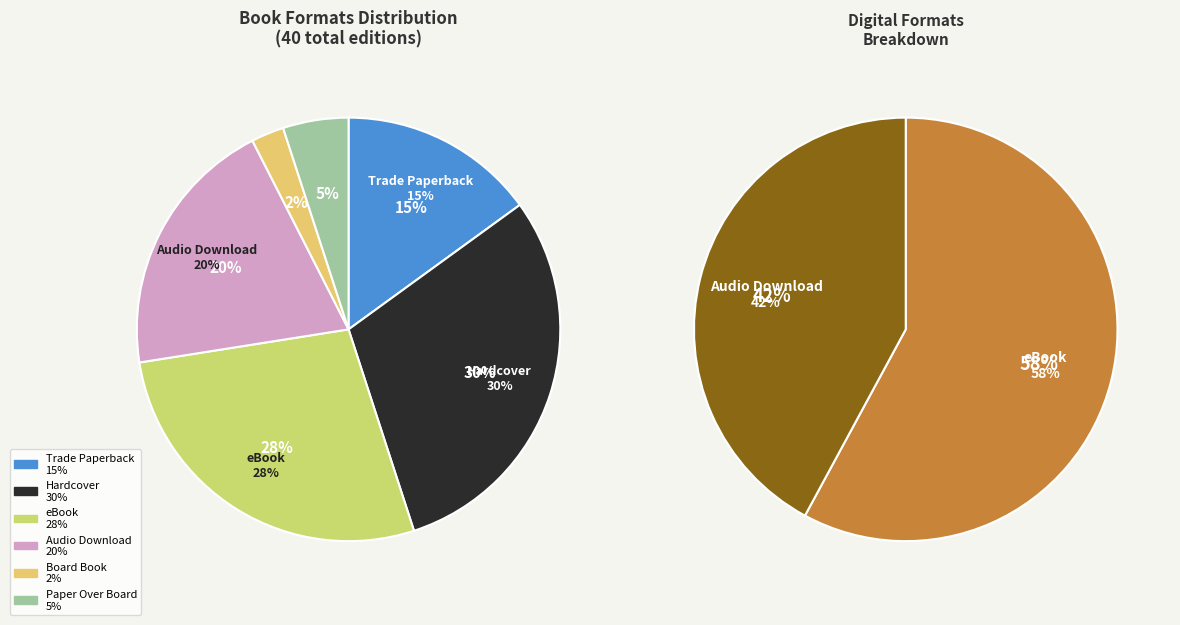

Rank the categories by value from highest to lowest.

Hardcover, eBook, Audio Download, Trade Paperback, Paper Over Board, Board Book